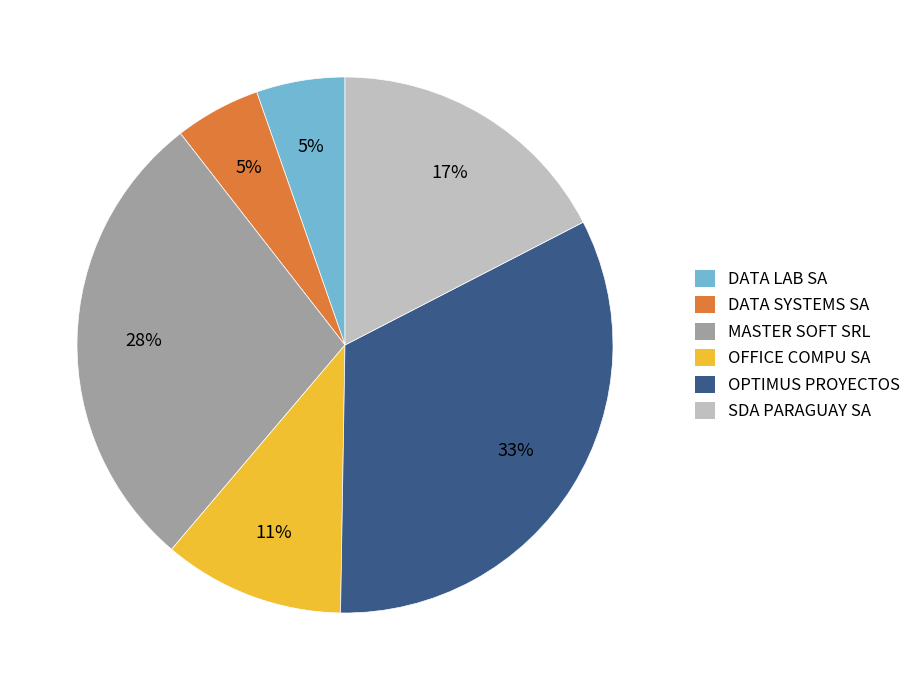

To the nearest percent, what is the difference between the largest and smallest slice percentages?

28%